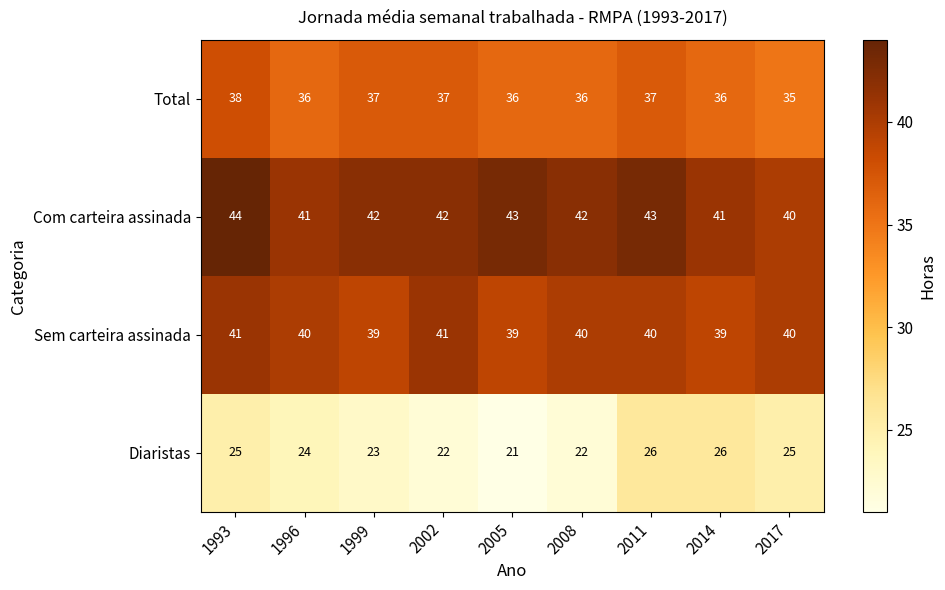

The Sem carteira assinada series shows 56 at 2011. True or false?

False